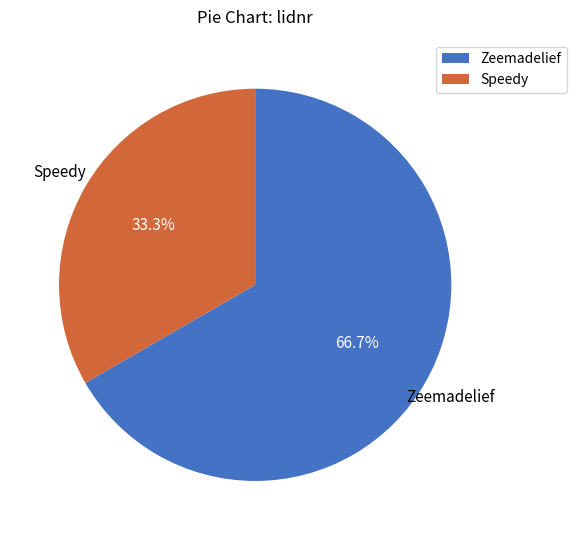

To the nearest percent, what is the difference between the largest and smallest slice percentages?

33%